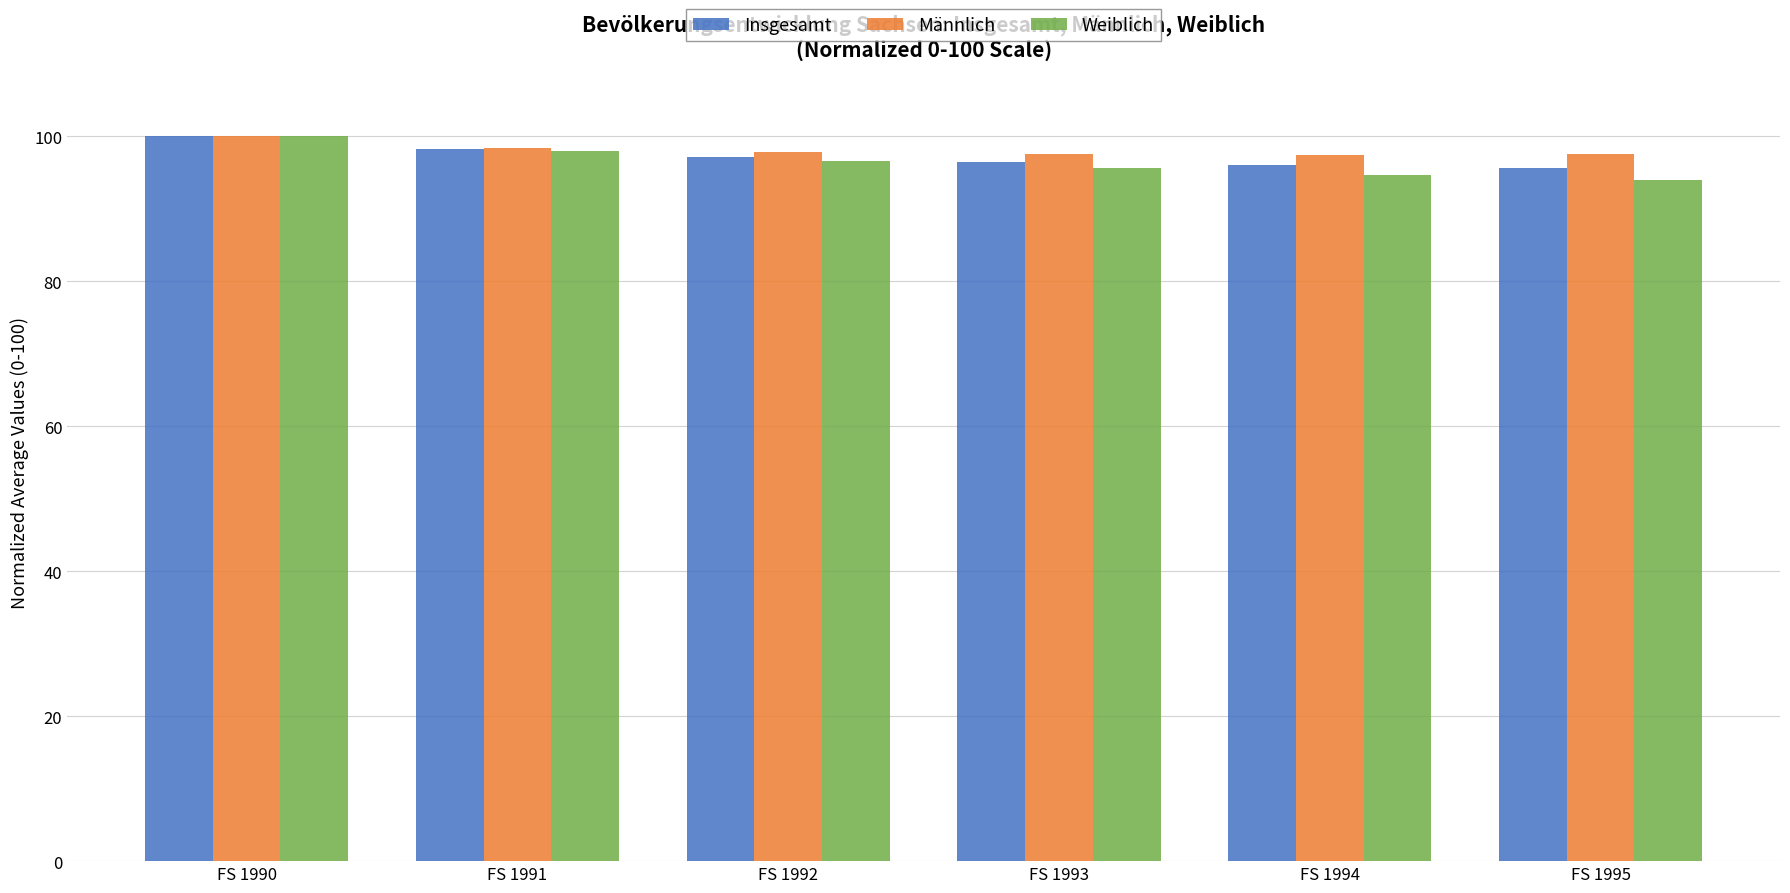

Is it true that Weiblich equals 95.6 at FS 1993?

True